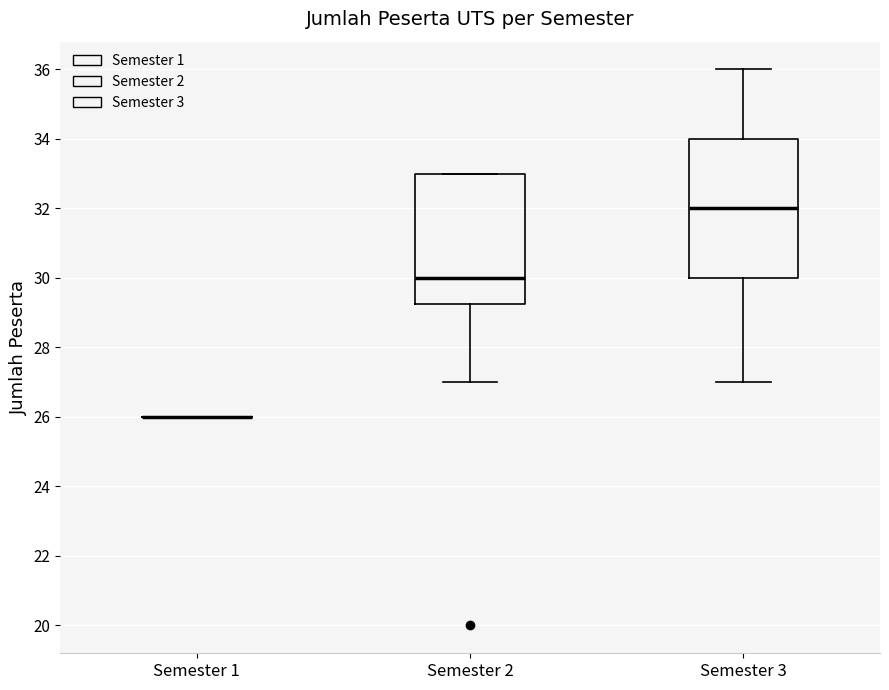

Reading left to right, transcribe this box plot: for each box, give where its median line is, the range the box spans, and where its two whiskers end, as read against the y-axis. The values are not printed on the chart, so give them approximately, as read against the axis.

Semester 1: box collapsed to a line at 26.0, whiskers 26.0 to 26.0
Semester 2: median 30.0, box 29.2 to 33.0, whiskers 27.0 to 33.0
Semester 3: median 32.0, box 30.0 to 34.0, whiskers 27.0 to 36.0